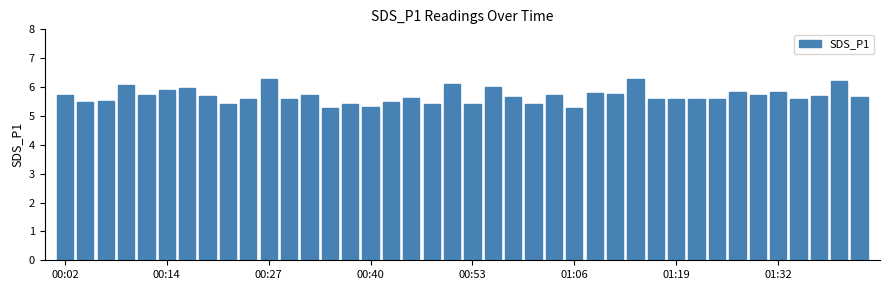

What is the average value?

5.7